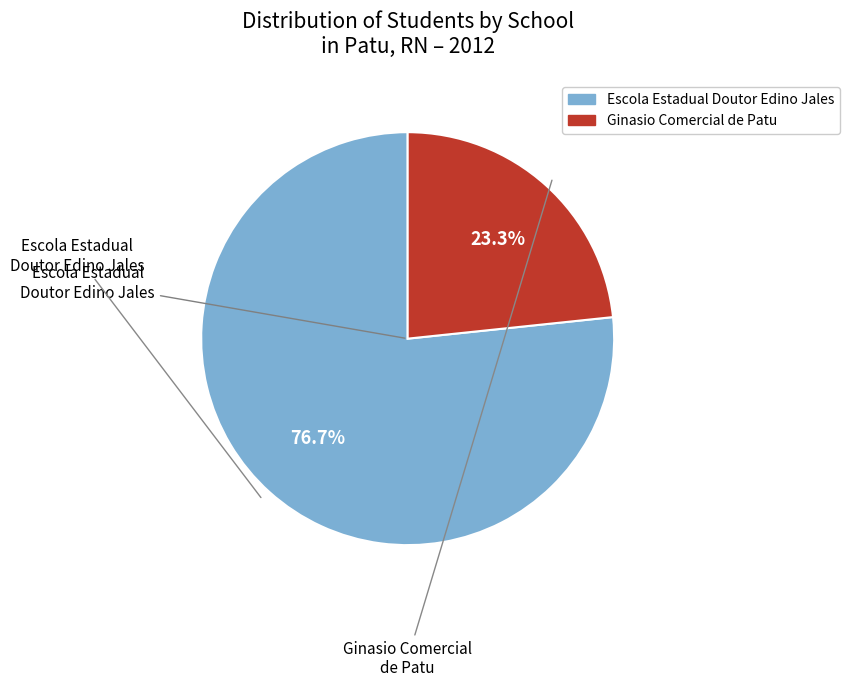

Does any single category account for the majority?

Yes